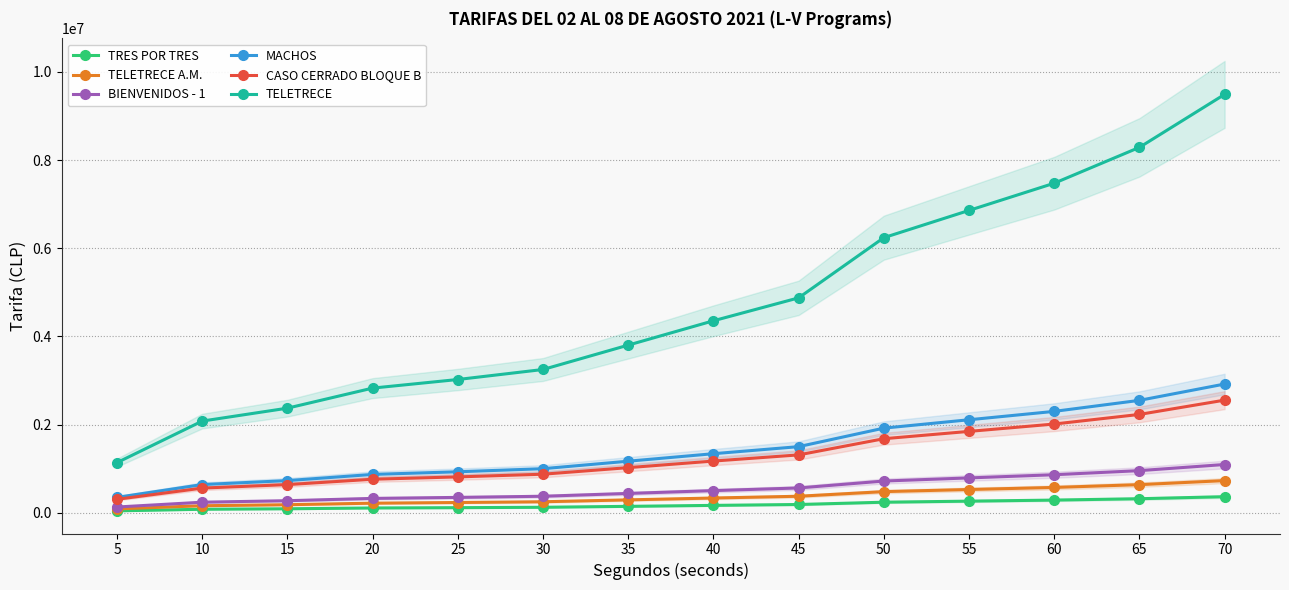

Reading left to right, extract all data points from this chart.

TRES POR TRES: 5=44000	10=80000	15=91000	20=109000	25=116000	30=125000	35=146000	40=168000	45=188000	50=240000	55=264000	60=288000	65=319000	70=365000
TELETRECE A.M.: 5=88000	10=160000	15=183000	20=218000	25=233000	30=250000	35=293000	40=335000	45=375000	50=480000	55=528000	60=575000	65=638000	70=730000
BIENVENIDOS - 1: 5=131000	10=240000	15=274000	20=326000	25=349000	30=375000	35=439000	40=503000	45=563000	50=720000	55=791000	60=863000	65=956000	70=1095000
MACHOS: 5=350000	10=640000	15=730000	20=870000	25=930000	30=1000000	35=1170000	40=1340000	45=1500000	50=1920000	55=2110000	60=2300000	65=2550000	70=2920000
CASO CERRADO BLOQUE B: 5=306000	10=560000	15=639000	20=761000	25=814000	30=875000	35=1024000	40=1173000	45=1313000	50=1680000	55=1846000	60=2013000	65=2231000	70=2555000
TELETRECE: 5=1138000	10=2080000	15=2373000	20=2828000	25=3023000	30=3250000	35=3803000	40=4355000	45=4875000	50=6240000	55=6858000	60=7475000	65=8288000	70=9490000